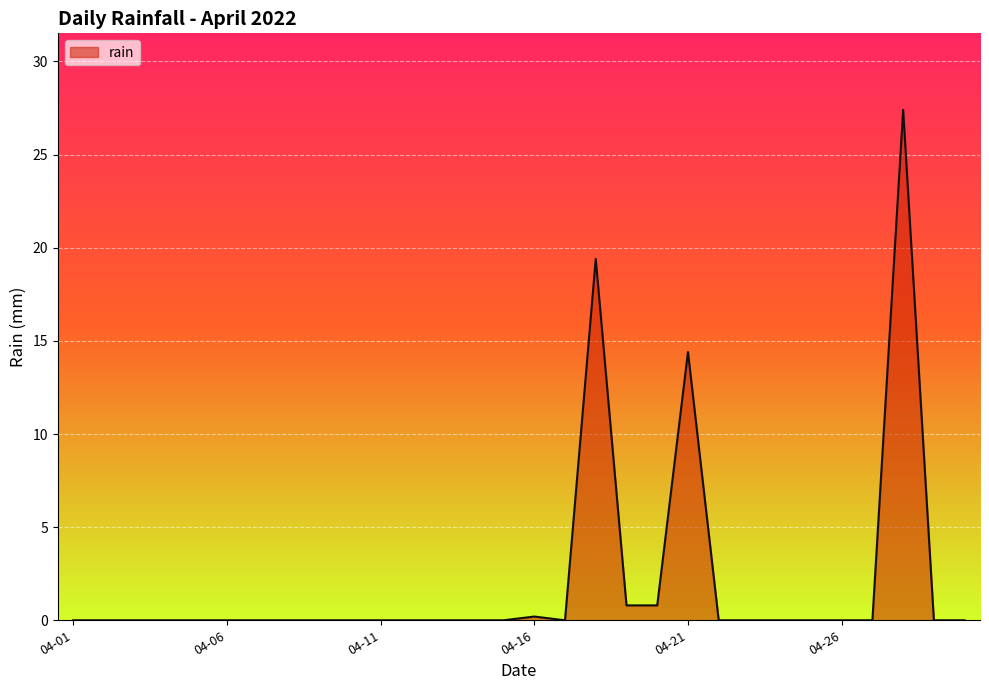

Reading left to right, extract all data points from this chart.

0.0	0.0	0.0	0.0	0.0	0.0	0.0	0.0	0.0	0.0	0.0	0.0	0.0	0.0	0.0	0.2	0.0	19.4	0.8	0.8	14.4	0.0	0.0	0.0	0.0	0.0	0.0	27.4	0.0	0.0